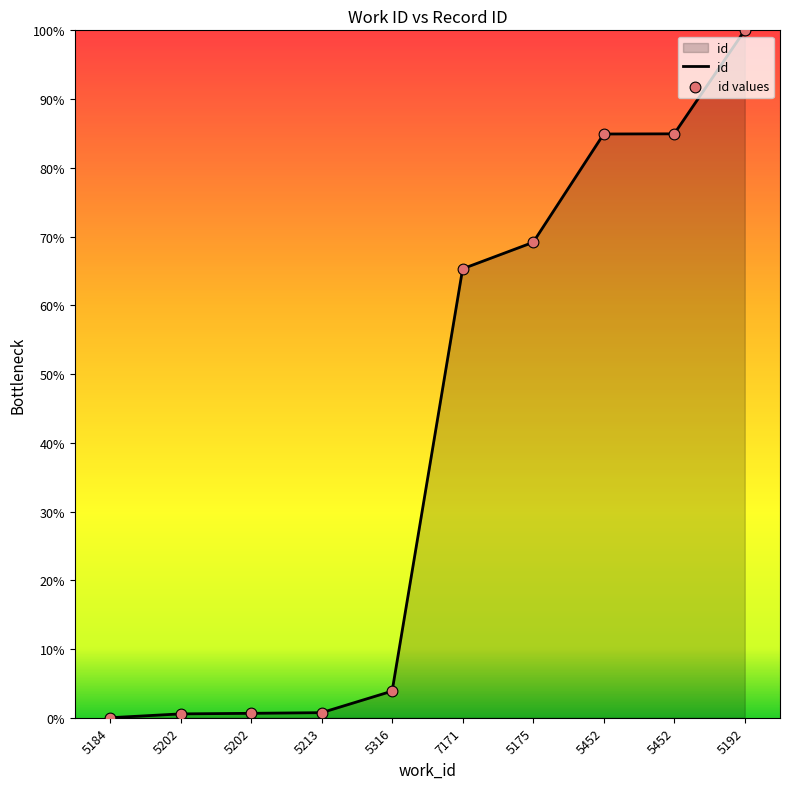

Between 5316 and 5213, which is larger?

5316